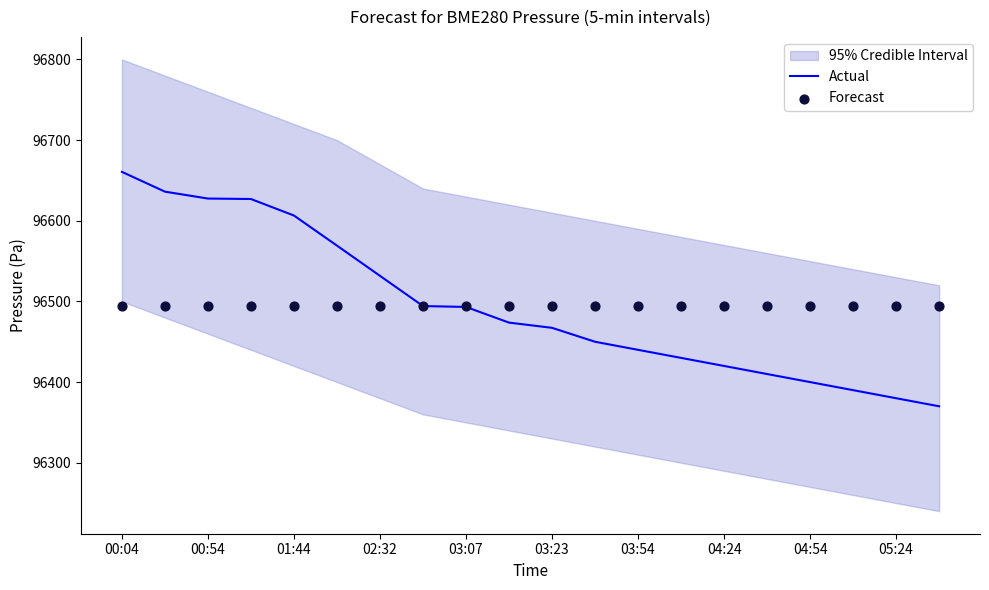

Which series has the largest Y range (max minus min)?

Actual